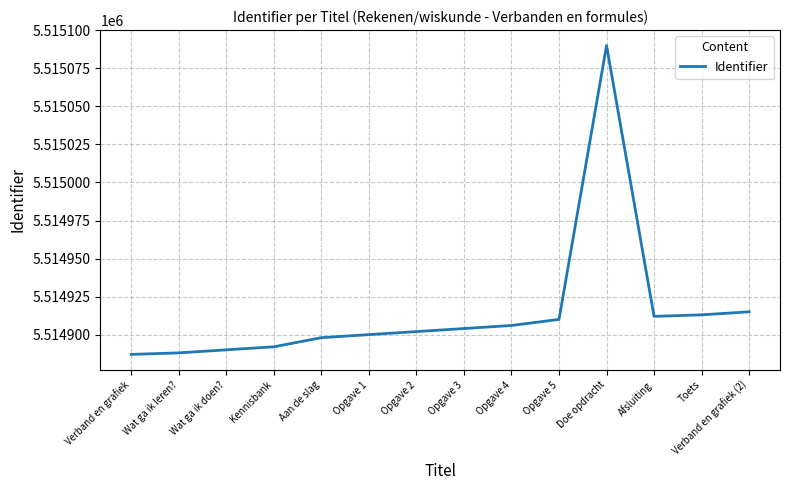

What is the minimum value shown in the chart?

5514887